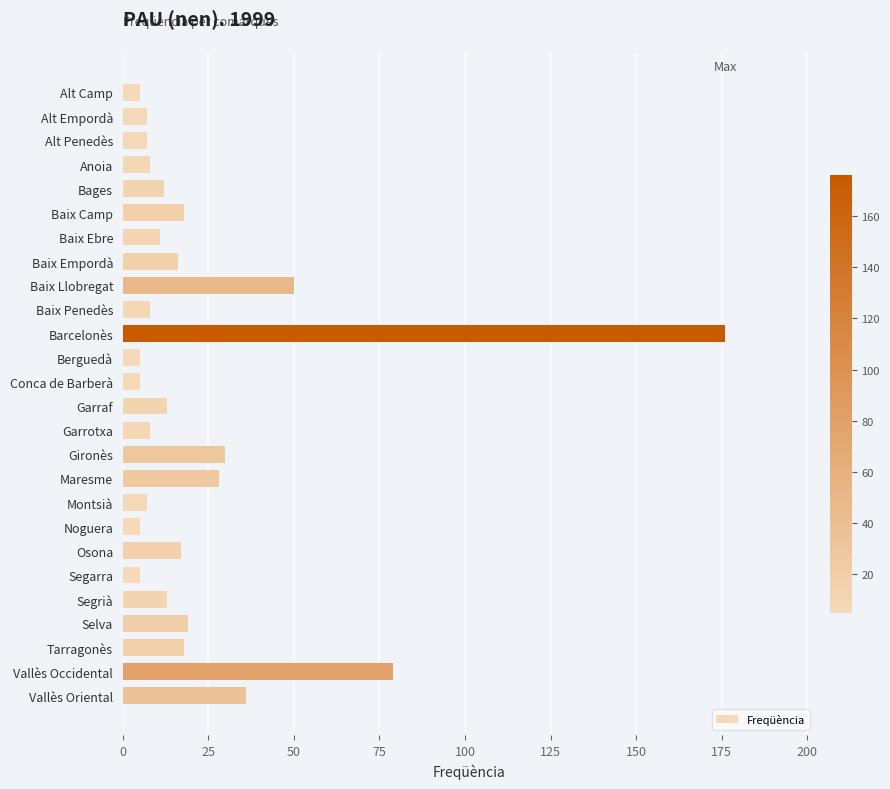

What is the change in value from Berguedà to Osona?

+12